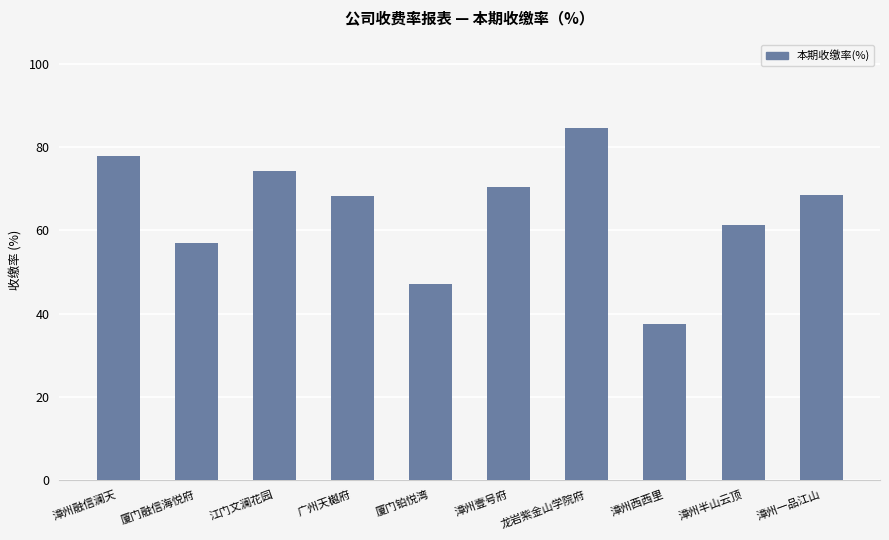

What is the label of the 3rd bar from the left?

江门文澜花园